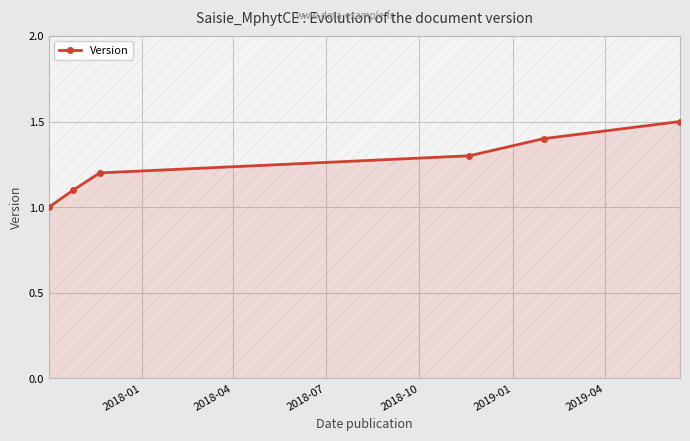

What is the sum of the values at 2019-04 and 2018-01?

2.5